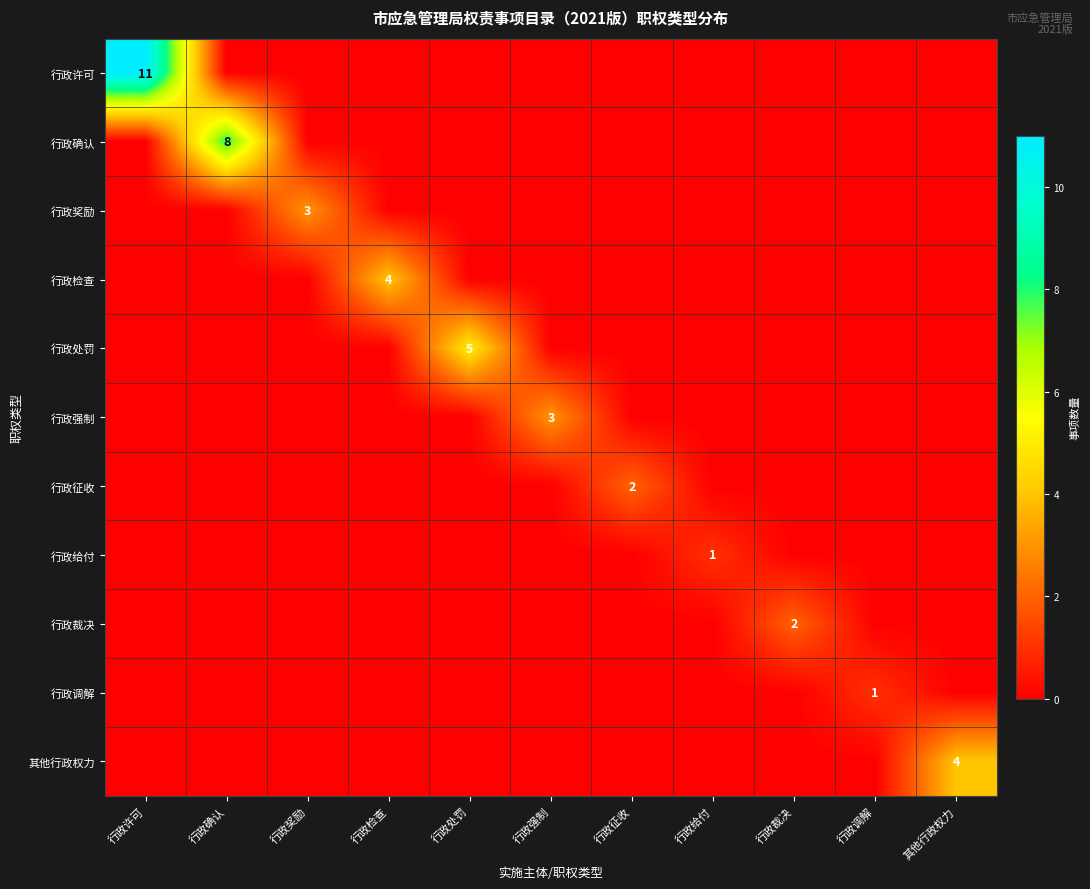

What is the total value across all series at 行政调解?

1